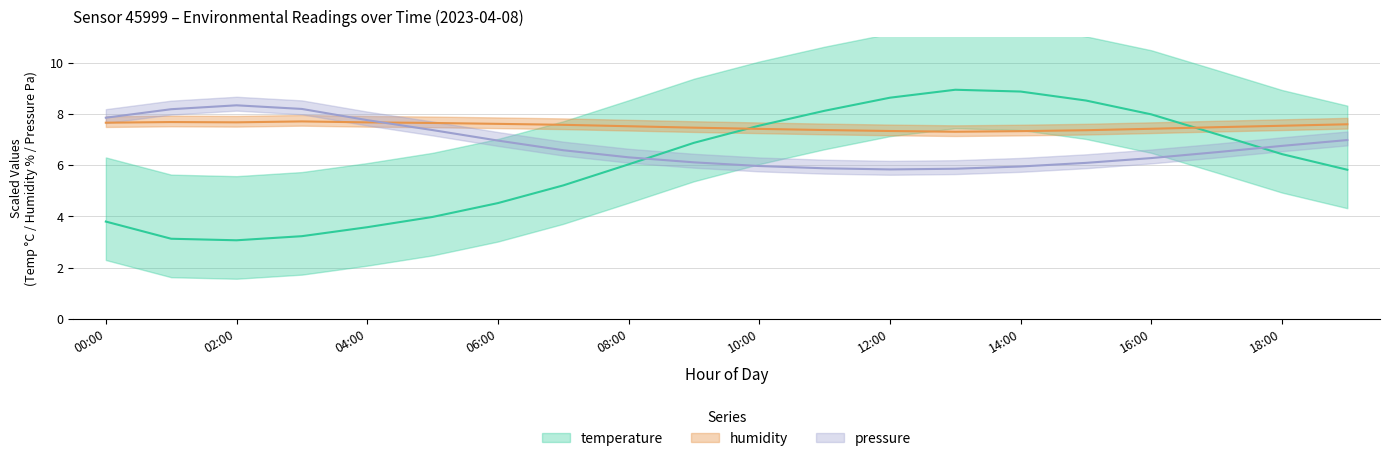

What position from the left is 04:00?

5